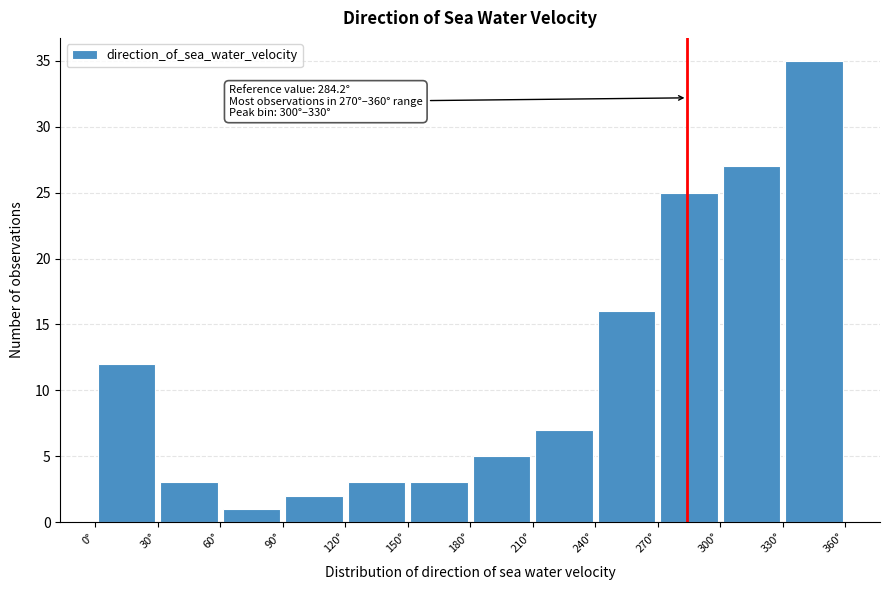

Which range on the x-axis has the tallest bar?

330 to 360